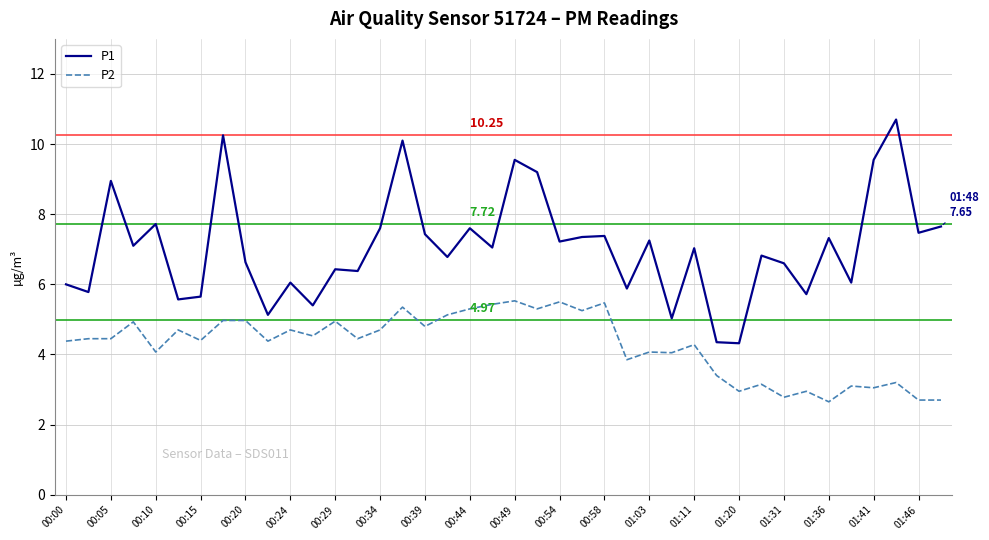

Which series has the largest total across all categories?

P1